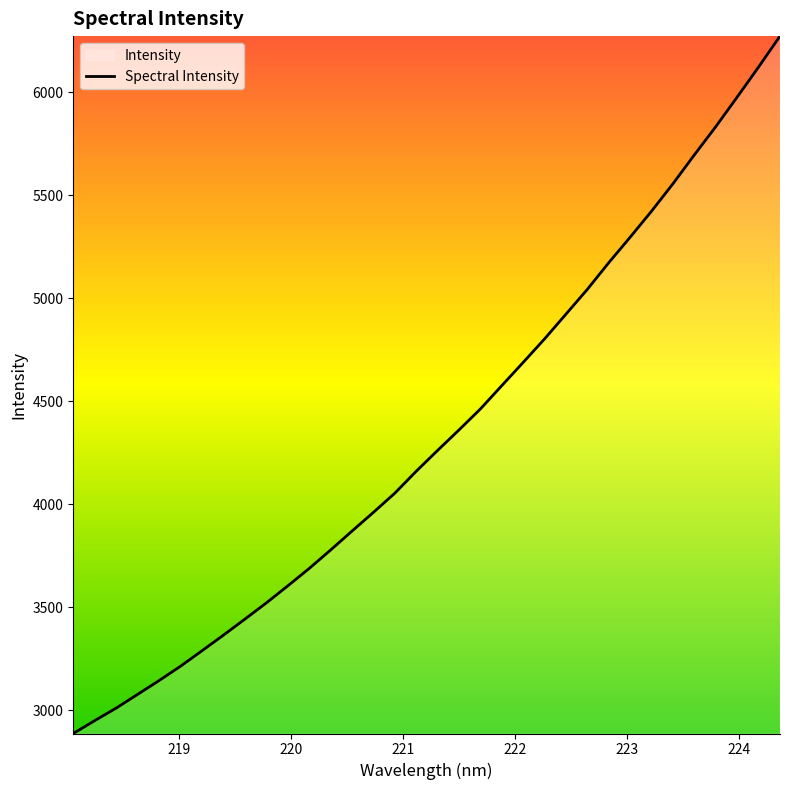

What is the difference between the maximum and minimum values?

3385.6